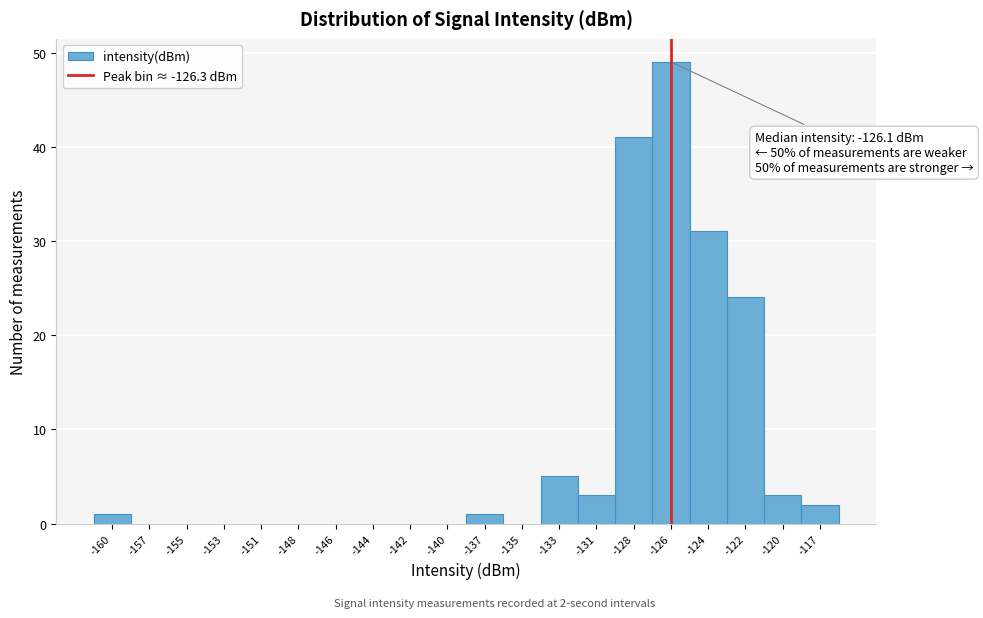

Reading left to right, what are all the values shown in this chart?

-160=1	-157=0	-155=0	-153=0	-151=0	-148=0	-146=0	-144=0	-142=0	-140=0	-137=1	-135=0	-133=5	-131=3	-128=41	-126=49	-124=31	-122=24	-120=3	-117=2